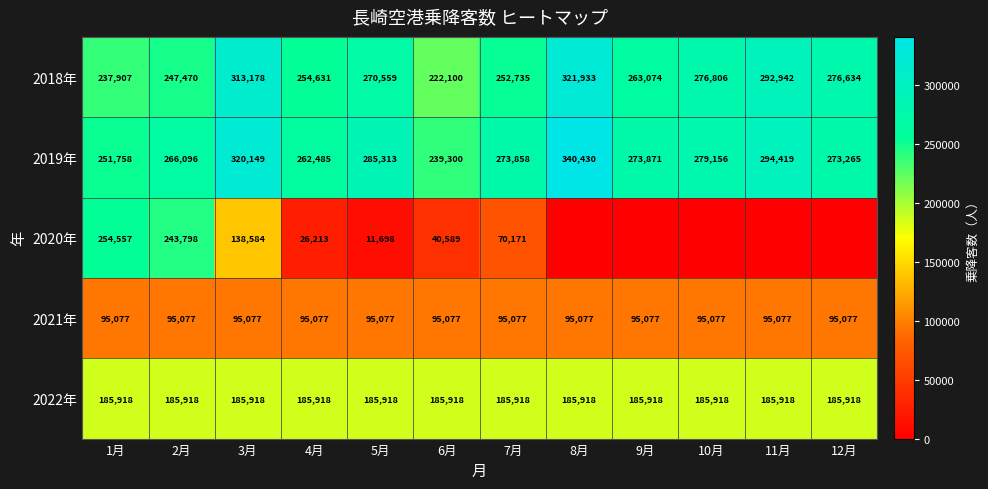

What is the sum of the 2022年 values at 12月 and 2月?

371836